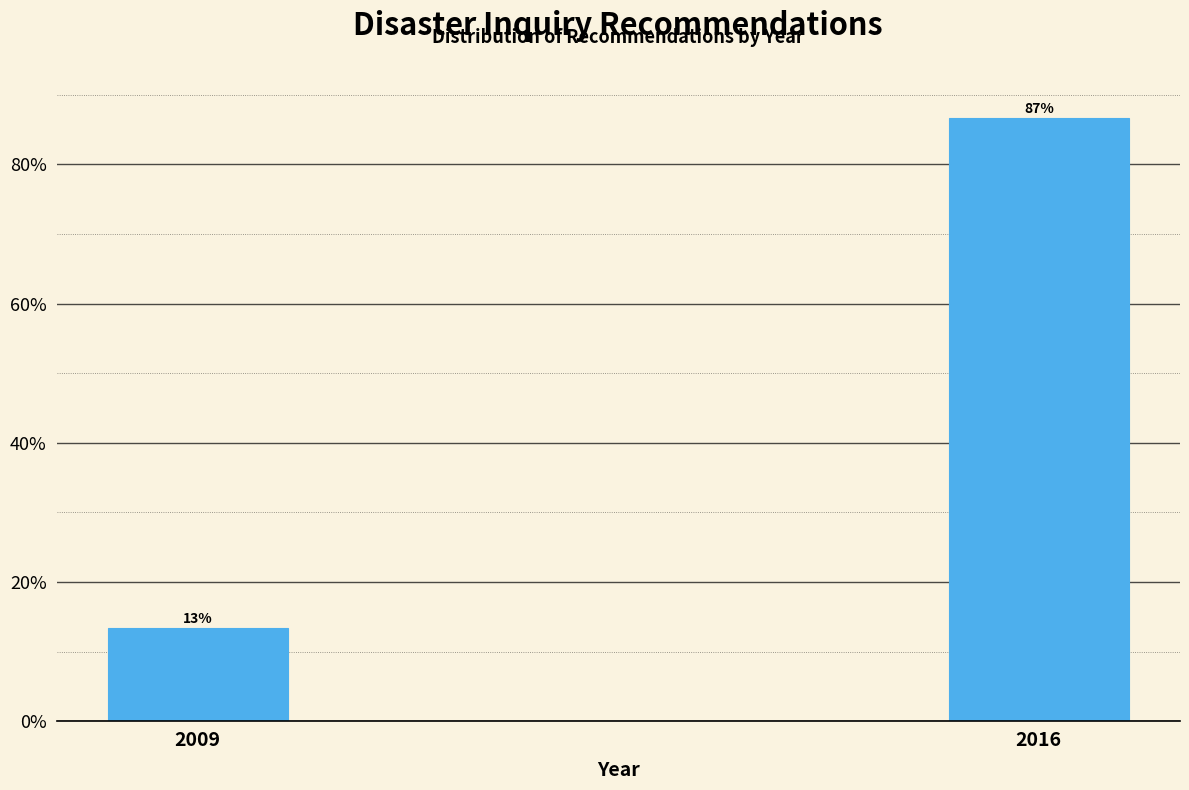

Which label corresponds to the smallest value in the chart?

2009